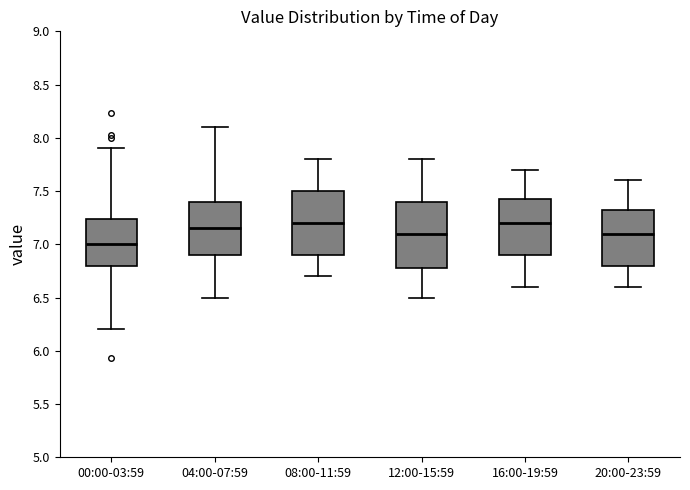

Reading left to right, transcribe this box plot: for each box, give where its median line is, the range the box spans, and where its two whiskers end, as read against the y-axis. The values are not printed on the chart, so give them approximately, as read against the axis.

00:00-03:59: median 7.00, box 6.80 to 7.25, whiskers 6.20 to 7.90
04:00-07:59: median 7.15, box 6.90 to 7.40, whiskers 6.50 to 8.10
08:00-11:59: median 7.20, box 6.90 to 7.50, whiskers 6.70 to 7.80
12:00-15:59: median 7.10, box 6.80 to 7.40, whiskers 6.50 to 7.80
16:00-19:59: median 7.20, box 6.90 to 7.45, whiskers 6.60 to 7.70
20:00-23:59: median 7.10, box 6.80 to 7.35, whiskers 6.60 to 7.60